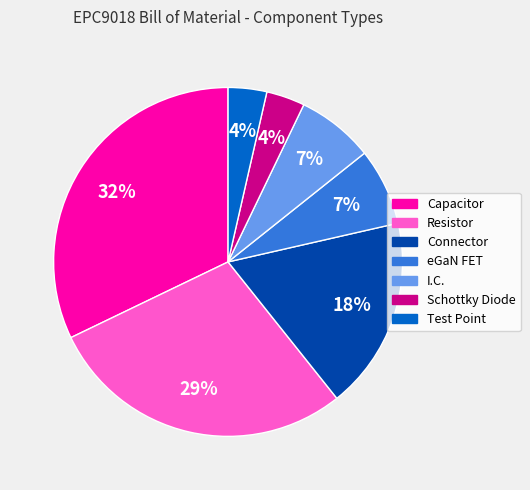

Is the sum of I.C. and Resistor greater than half?

No